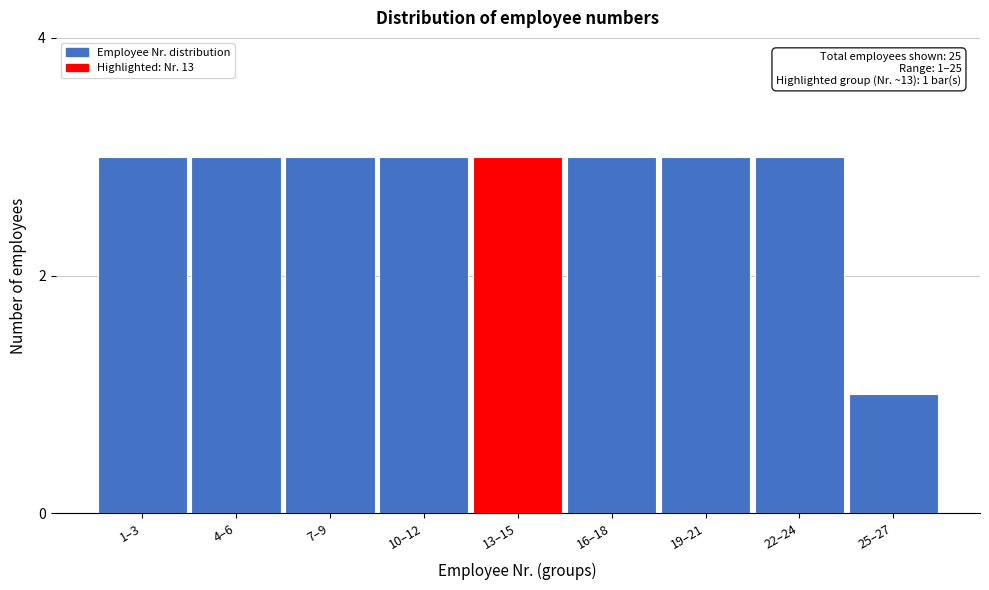

Reading right to left, what are all the values shown in this chart?

1	3	3	3	3	3	3	3	3